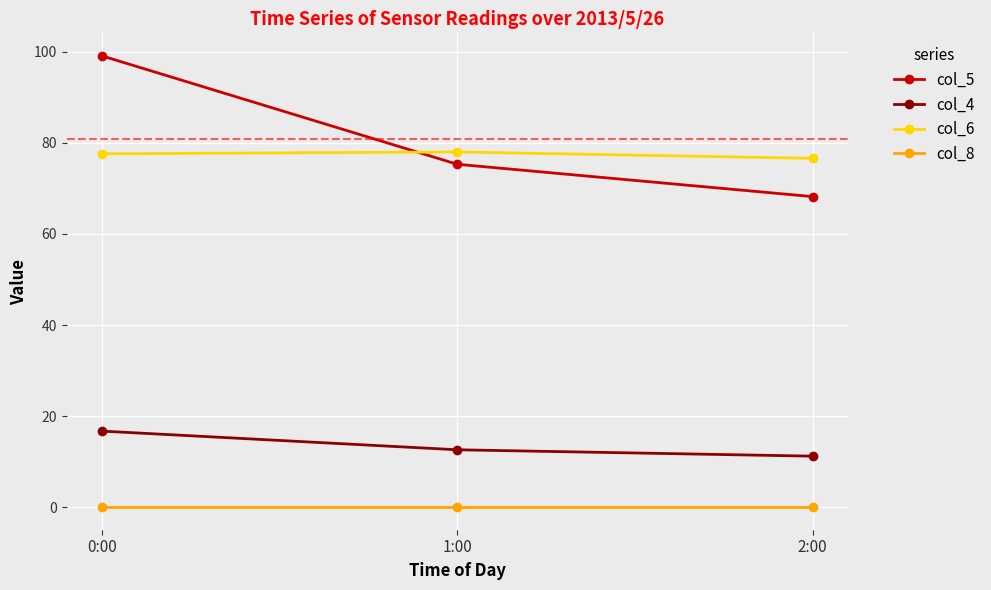

Which series has the largest range (max minus min)?

col_5